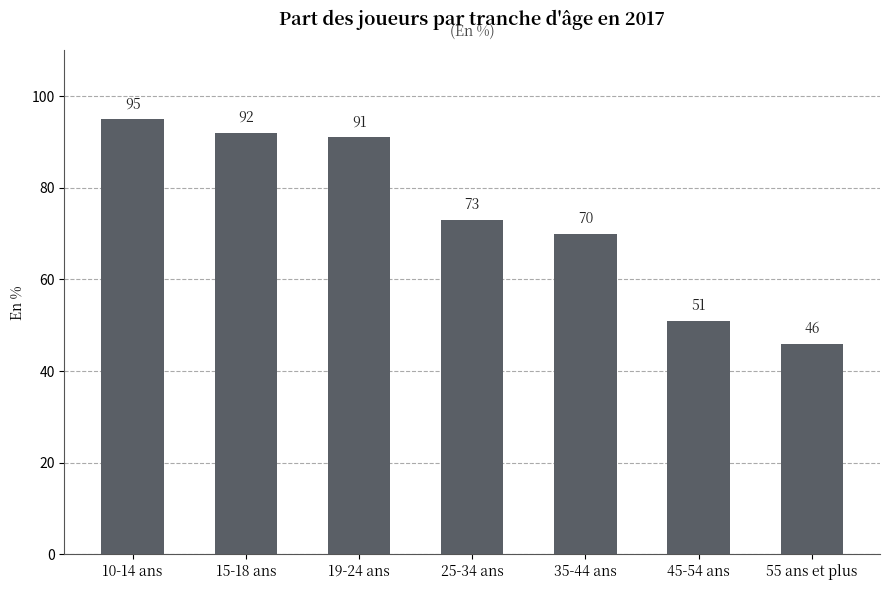

What is the difference between the maximum and minimum values?

49